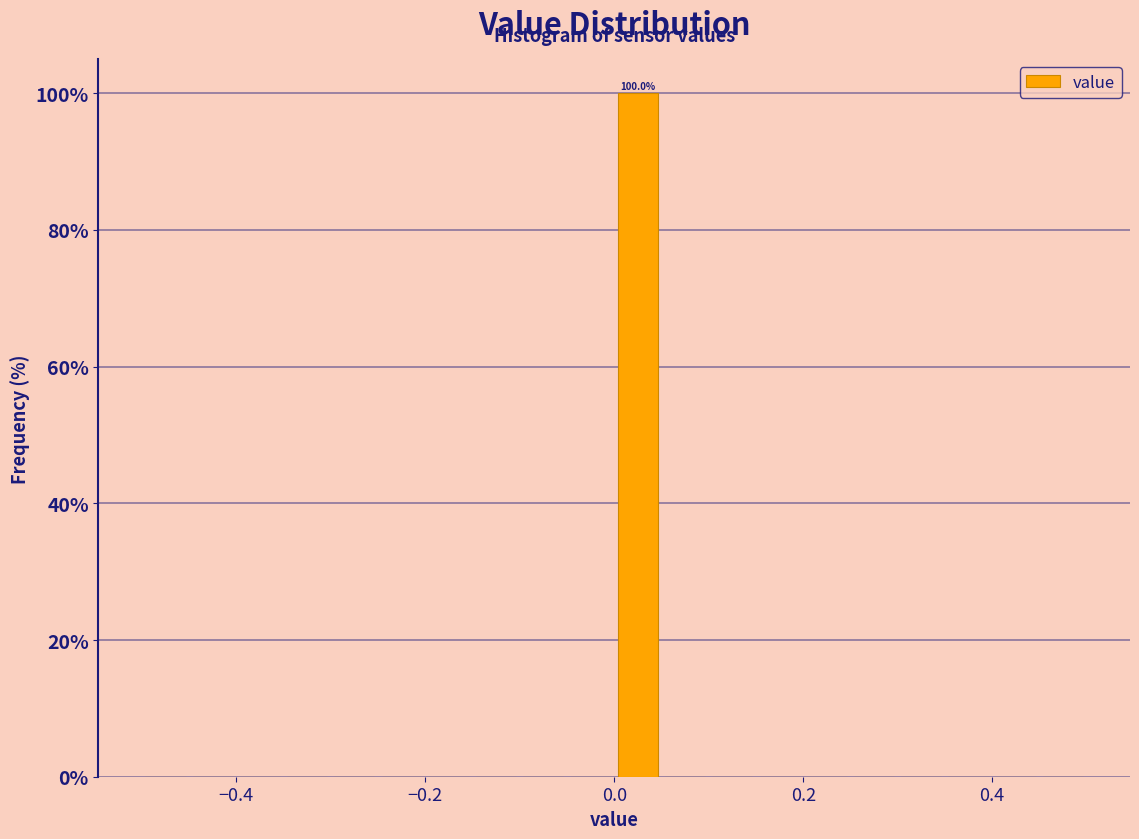

Around what value on the x-axis is the tallest bar? Give the approximate position of its centre, as read against the axis.

0.02